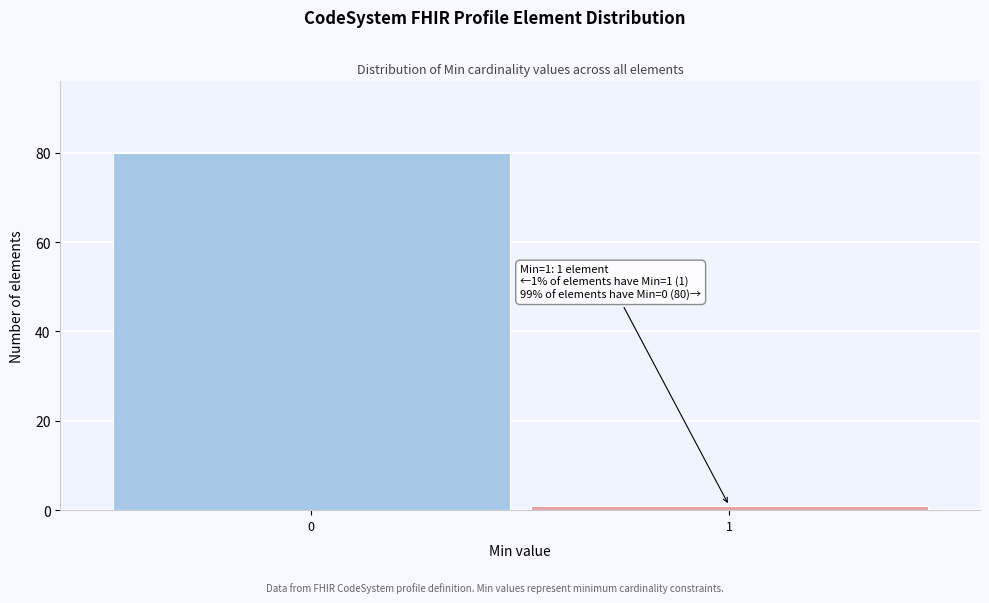

Reading left to right, transcribe all the data shown in this chart.

80	1